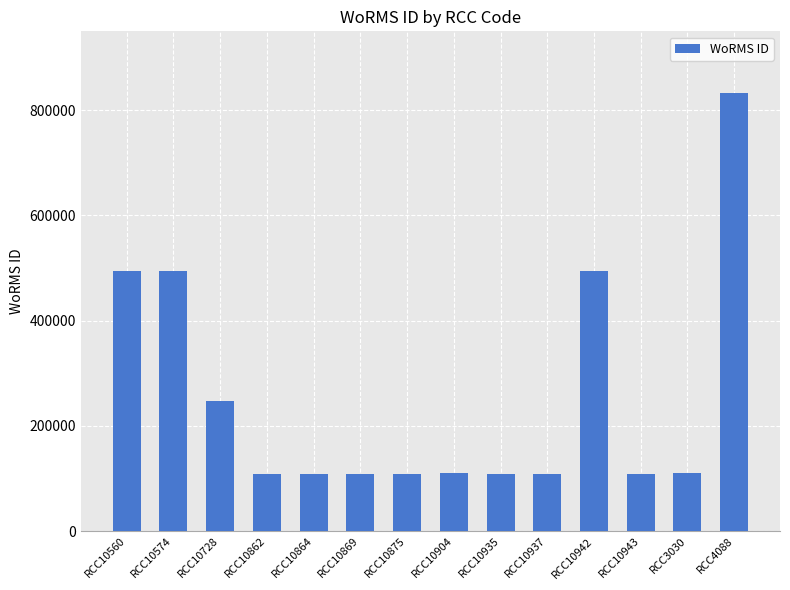

What is the smallest value displayed?

109507